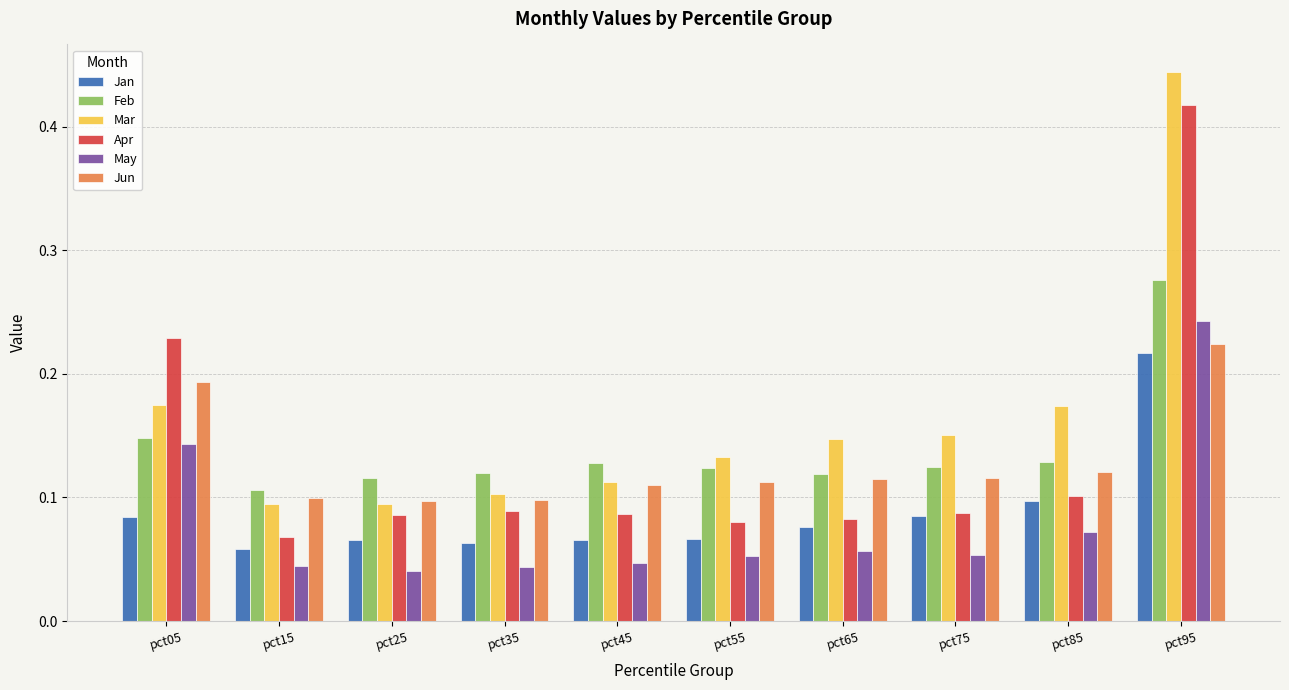

What is the total value across all series at pct55?

0.6